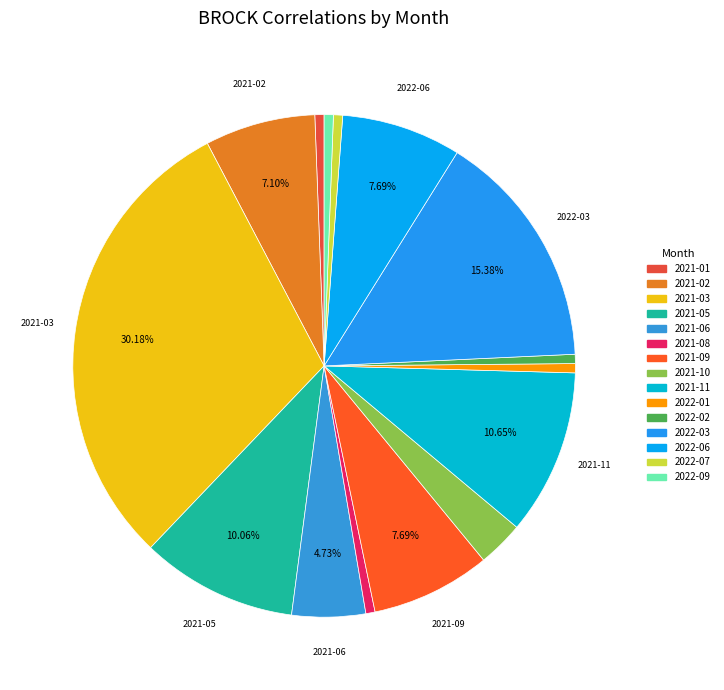

How many segments does this pie chart have?

15